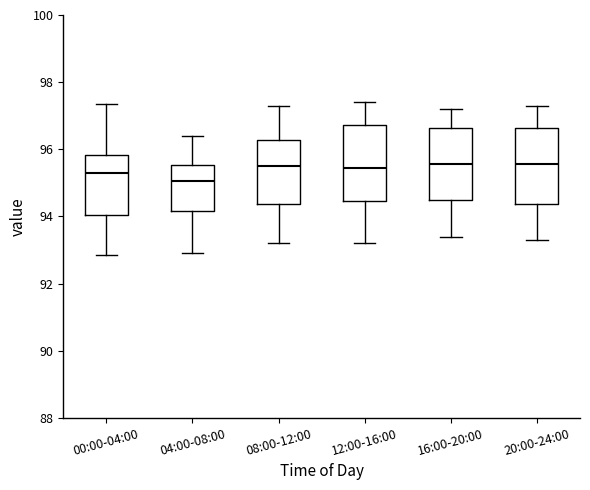

Reading left to right, read every box against the y-axis: the position of its median line, the range the box covers, and the ends of its whiskers. The values are not printed on the chart, so give them approximately, as read against the axis.

00:00-04:00: median 95.2, box 94.0 to 95.8, whiskers 92.8 to 97.4
04:00-08:00: median 95.0, box 94.2 to 95.6, whiskers 93.0 to 96.4
08:00-12:00: median 95.6, box 94.4 to 96.2, whiskers 93.2 to 97.4
12:00-16:00: median 95.4, box 94.4 to 96.8, whiskers 93.2 to 97.4
16:00-20:00: median 95.6, box 94.4 to 96.6, whiskers 93.4 to 97.2
20:00-24:00: median 95.6, box 94.4 to 96.6, whiskers 93.4 to 97.4